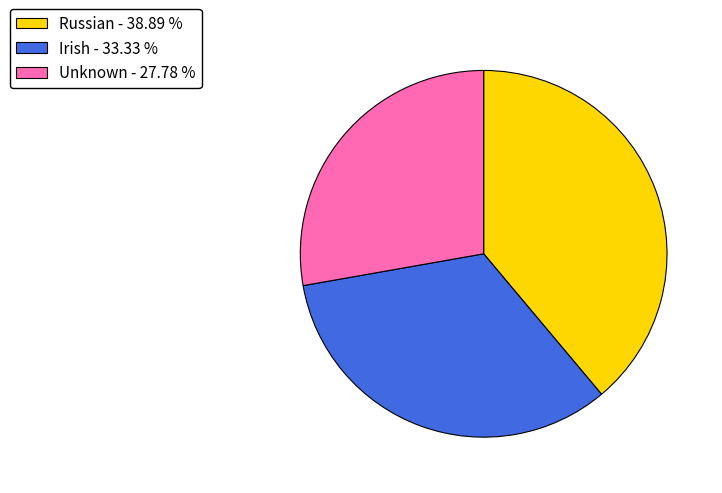

Is it true that Unknown is 28% of the pie?

True